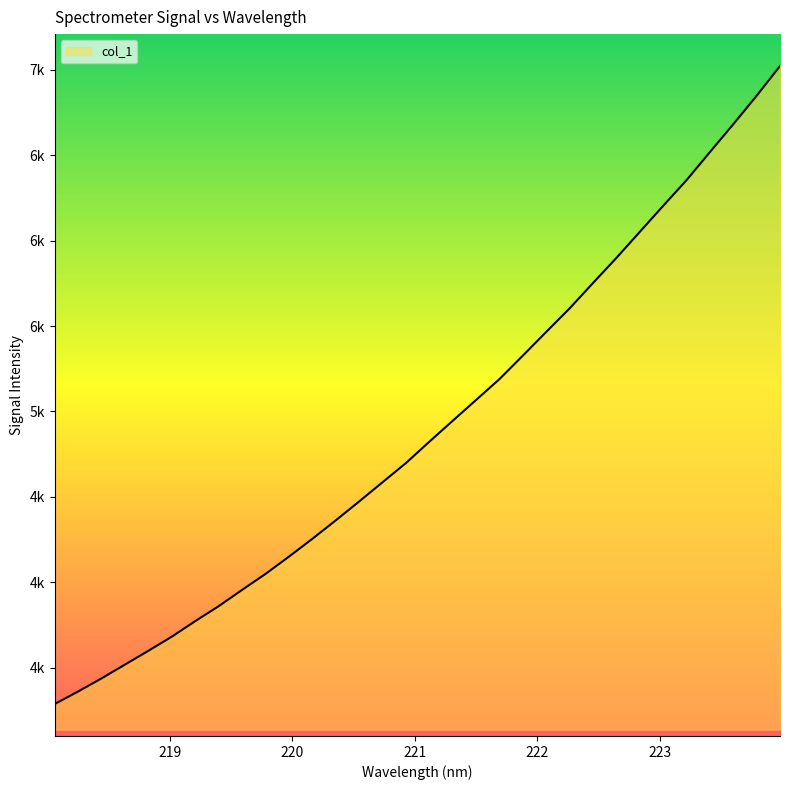

What is the label of the 7th point from the right?

222.8355